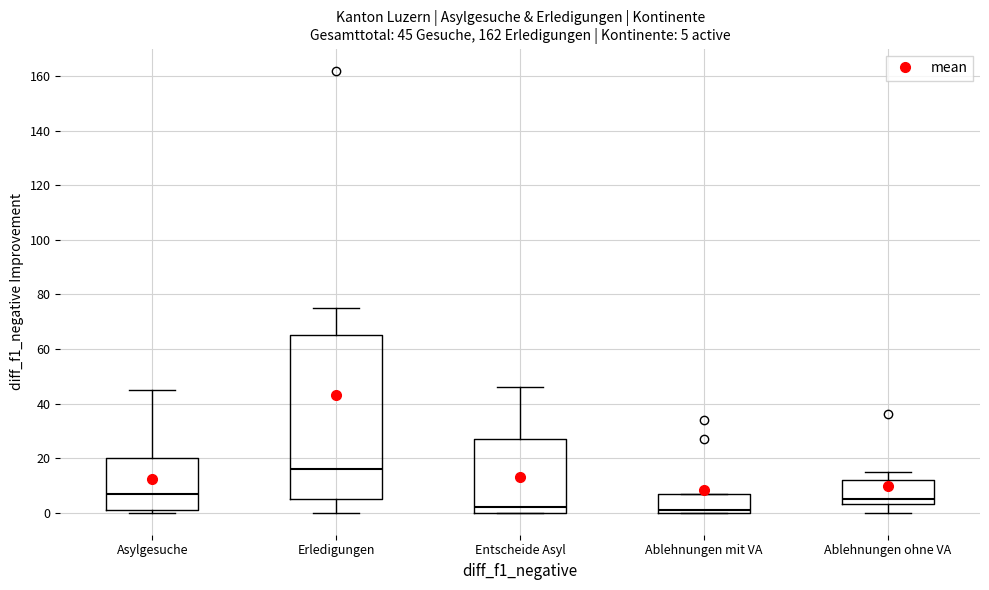

Which box's median line is the highest?

Erledigungen